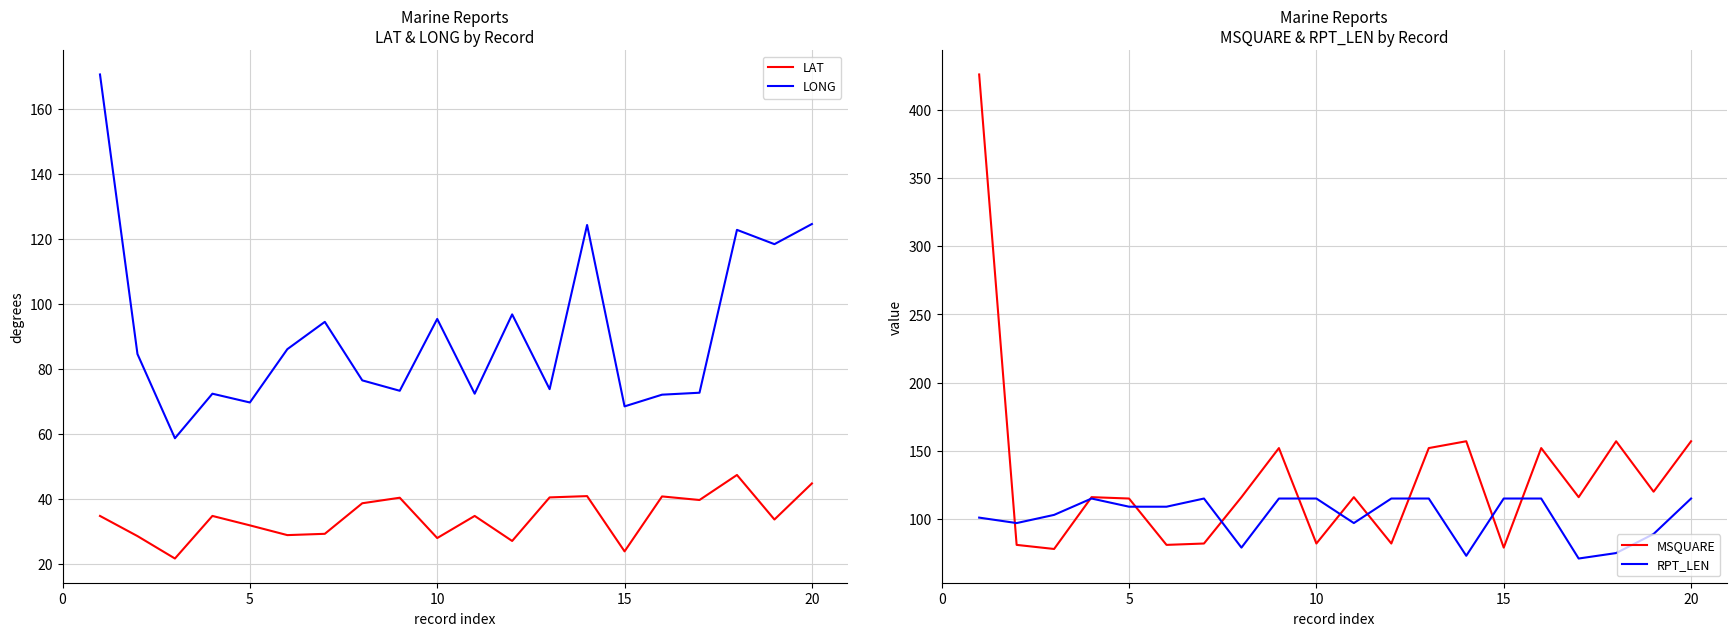

List the series in order of their peak value, lowest first.

LAT, RPT_LEN, LONG, MSQUARE